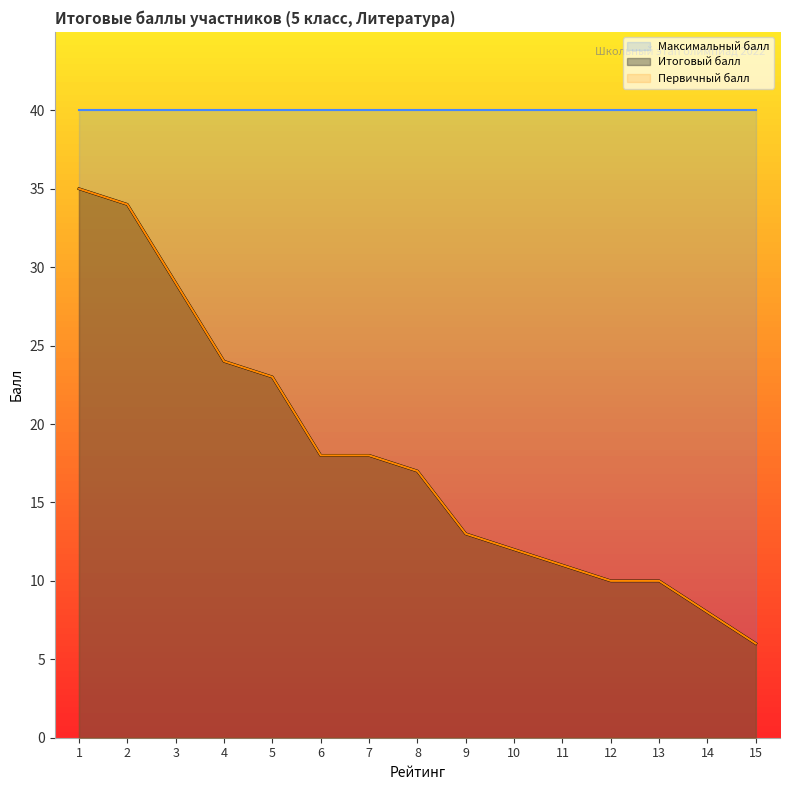

What is the smallest value displayed?

6